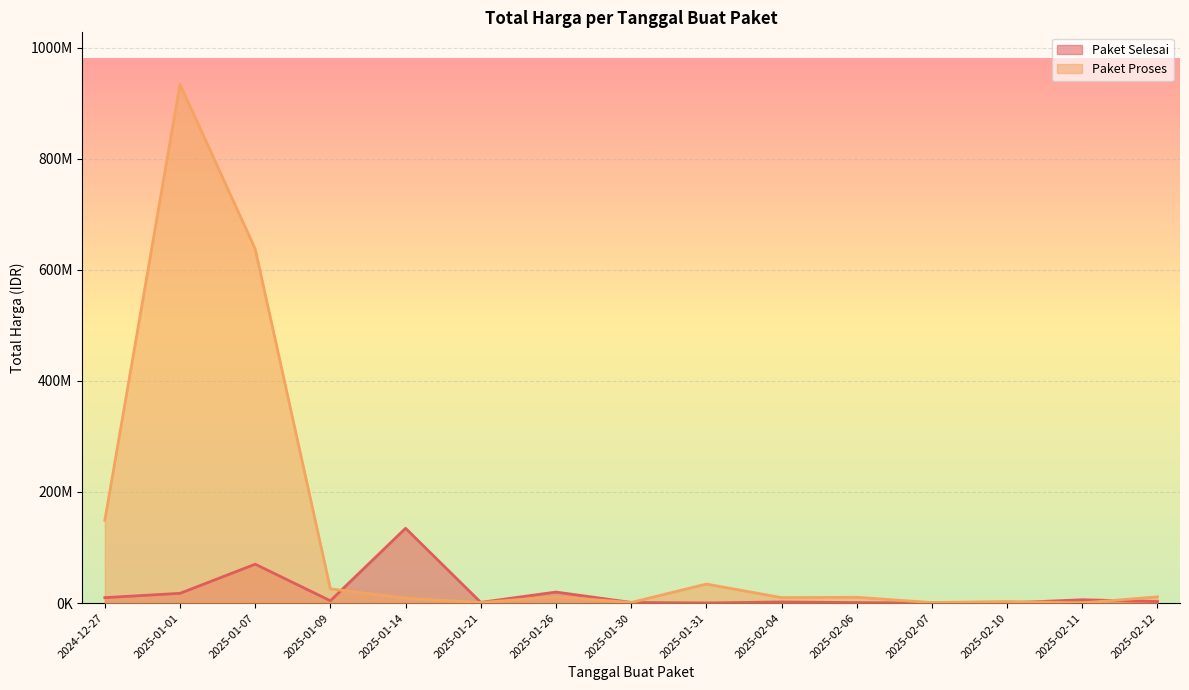

How many intersections are there between Paket Proses and Paket Selesai?

4